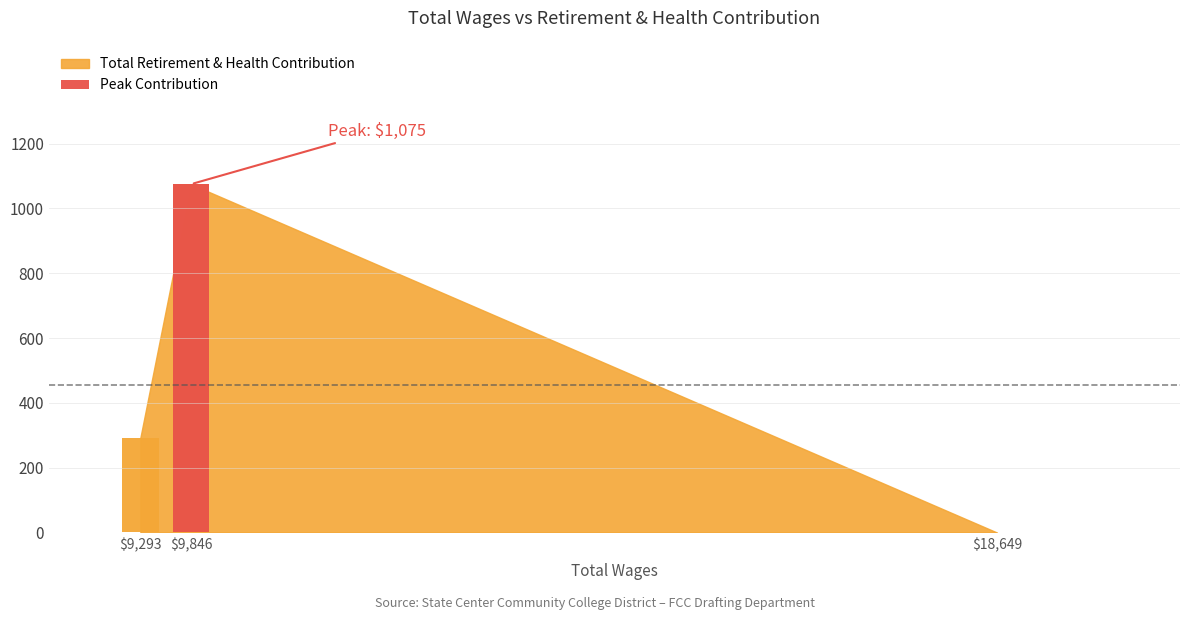

Between 9846.0 and 18649.0, which is larger?

9846.0